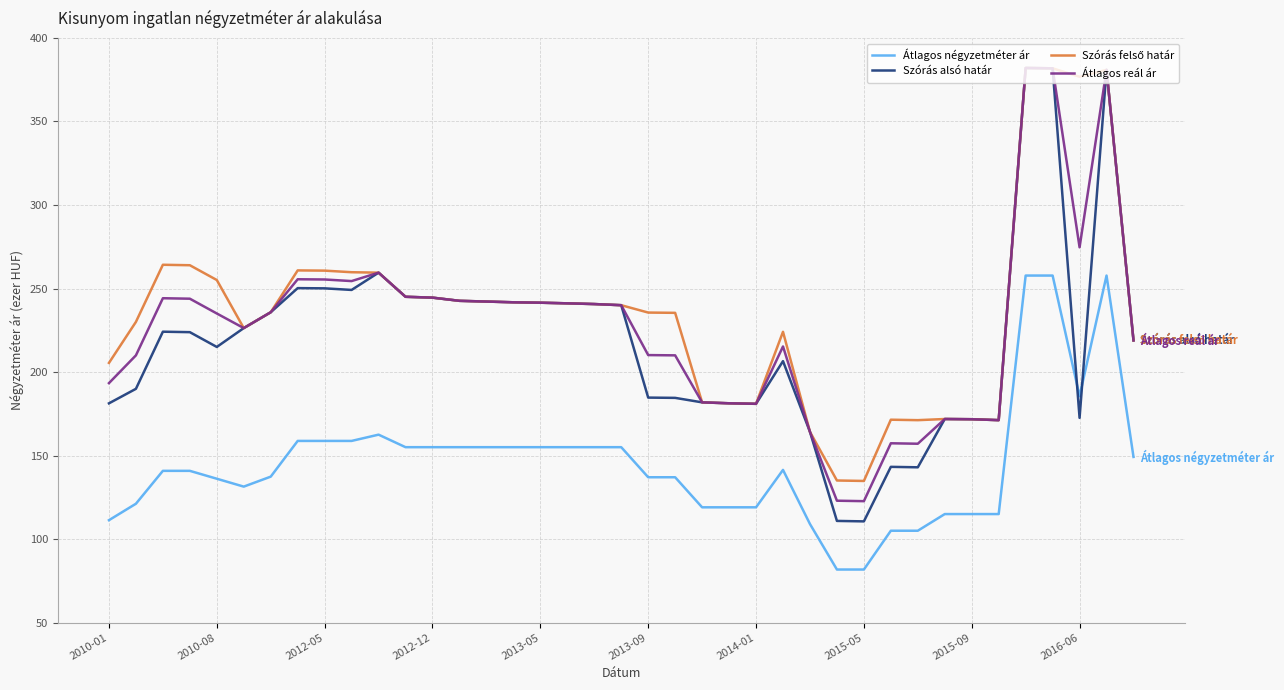

What is the lowest value of the Szórás alsó határ series?

110.6